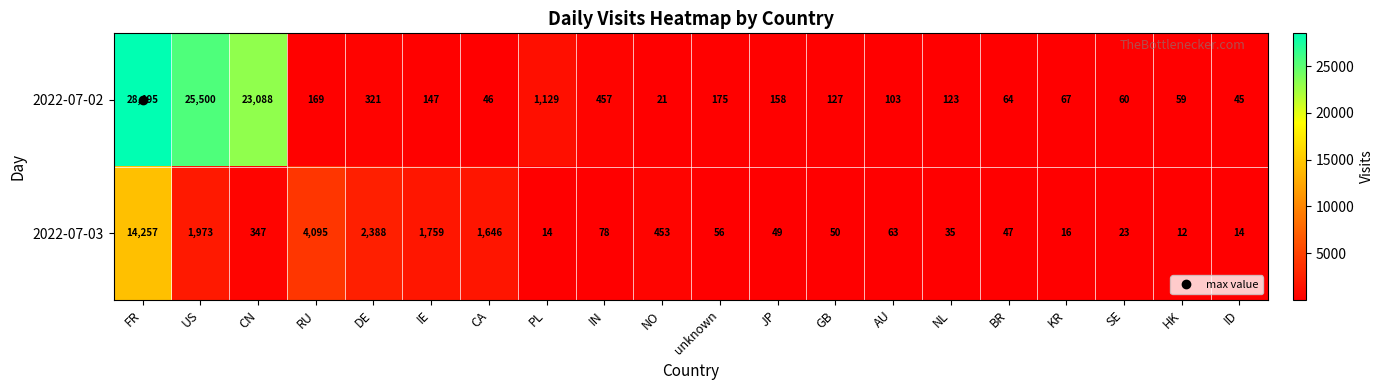

At NL, list the series in order from smallest to largest.

2022-07-03, 2022-07-02